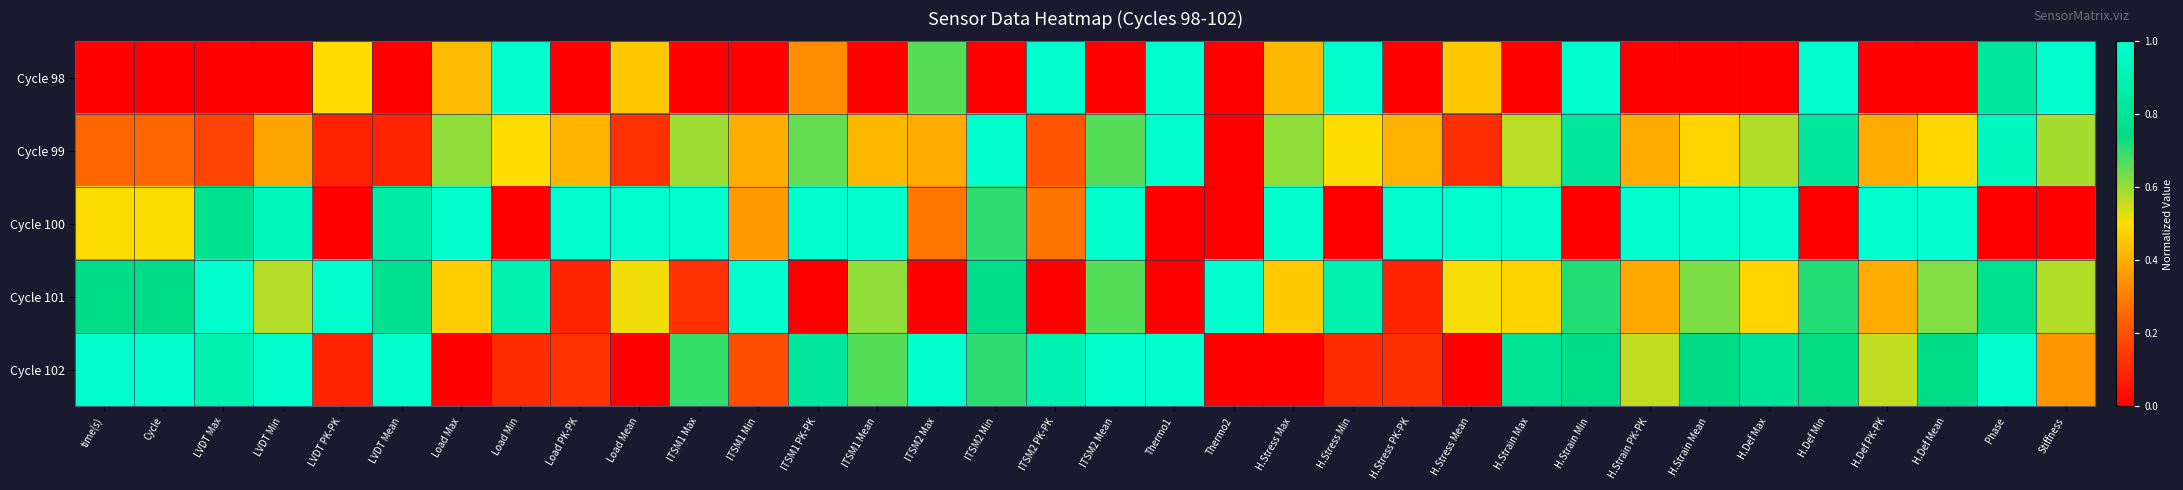

How many categories are shown in the chart?

34